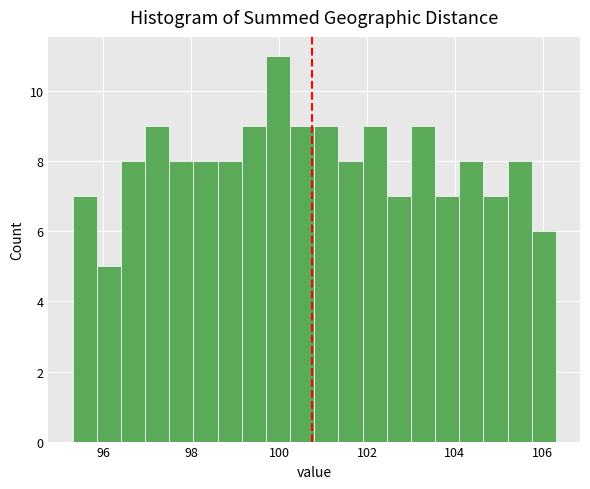

Read against the x-axis, roughly where is the centre of the tallest bar?

100.0